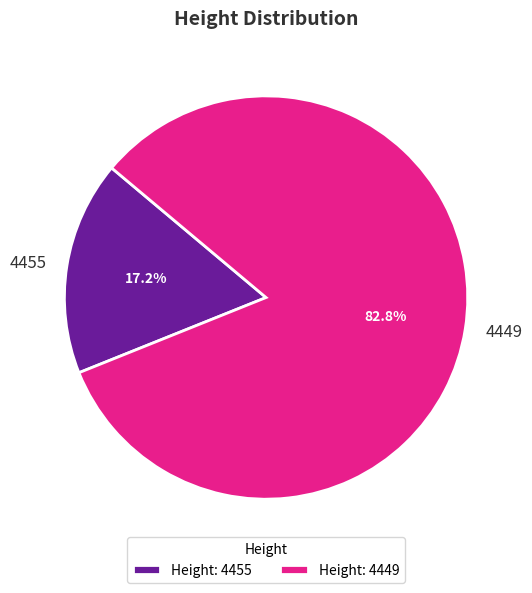

To the nearest percent, what is the difference between the 4455 and 4449 slice percentages?

66%